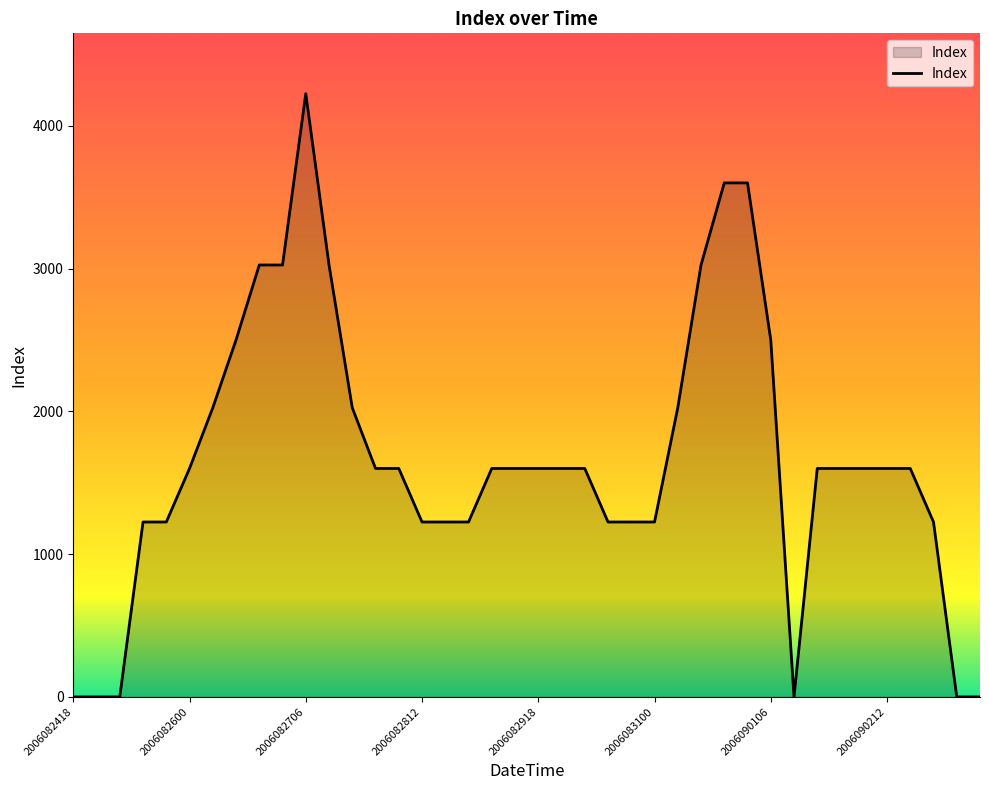

What is the greatest value displayed?

4225